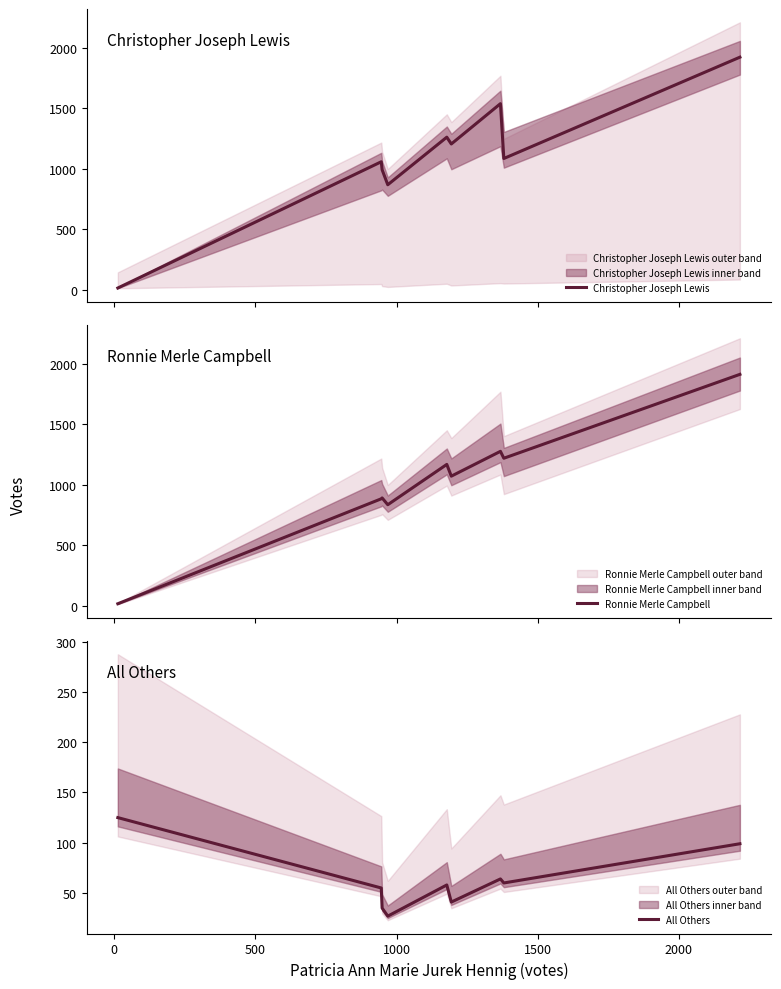

How many data points in Christopher Joseph Lewis are above 1084?

4